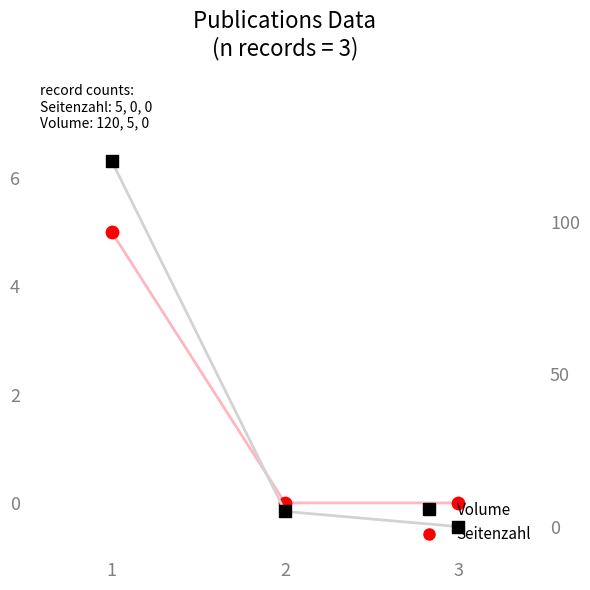

Which series has the largest total across all categories?

Volume